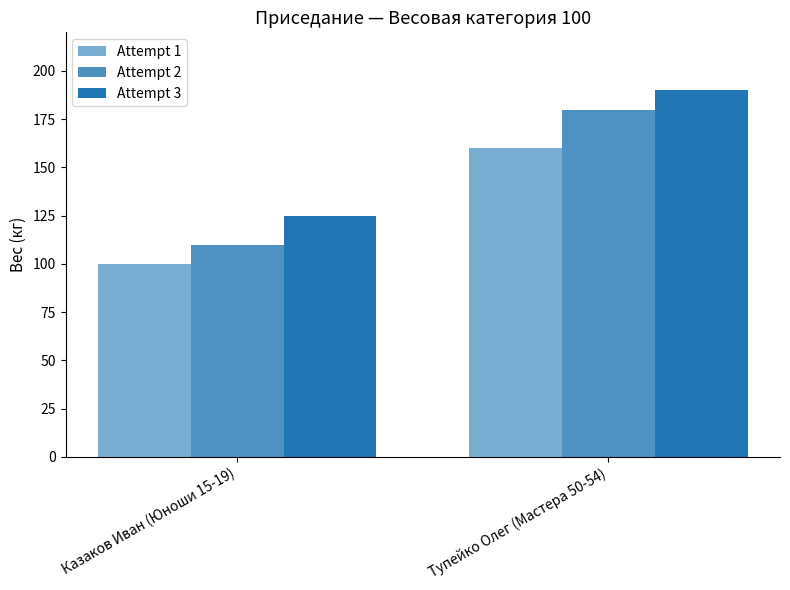

Which series changed the most between Казаков Иван (Юноши 15-19) and Тупейко Олег (Мастера 50-54)?

Attempt 2